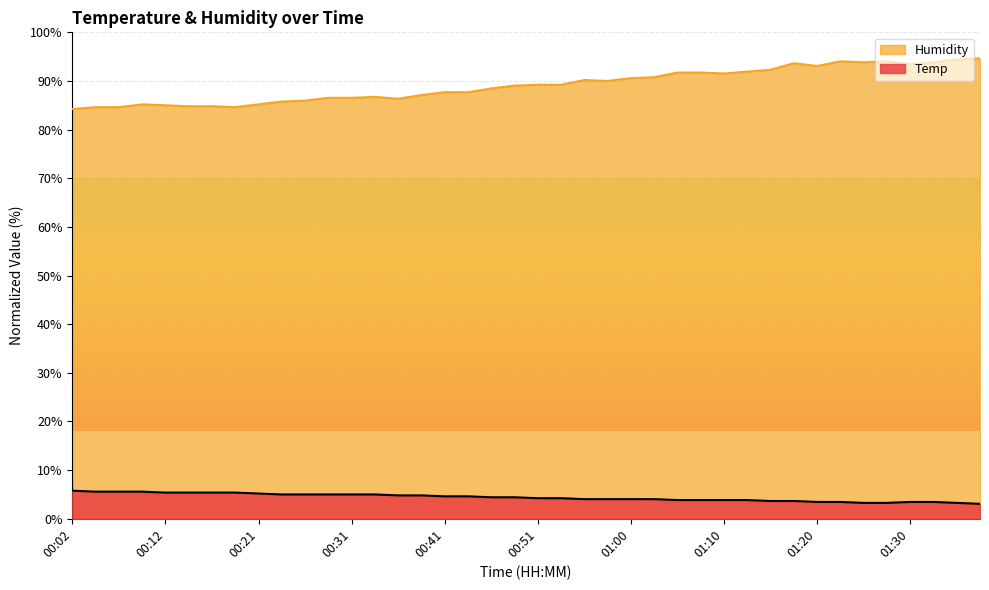

What is the label of the 26th point from the left?

01:03